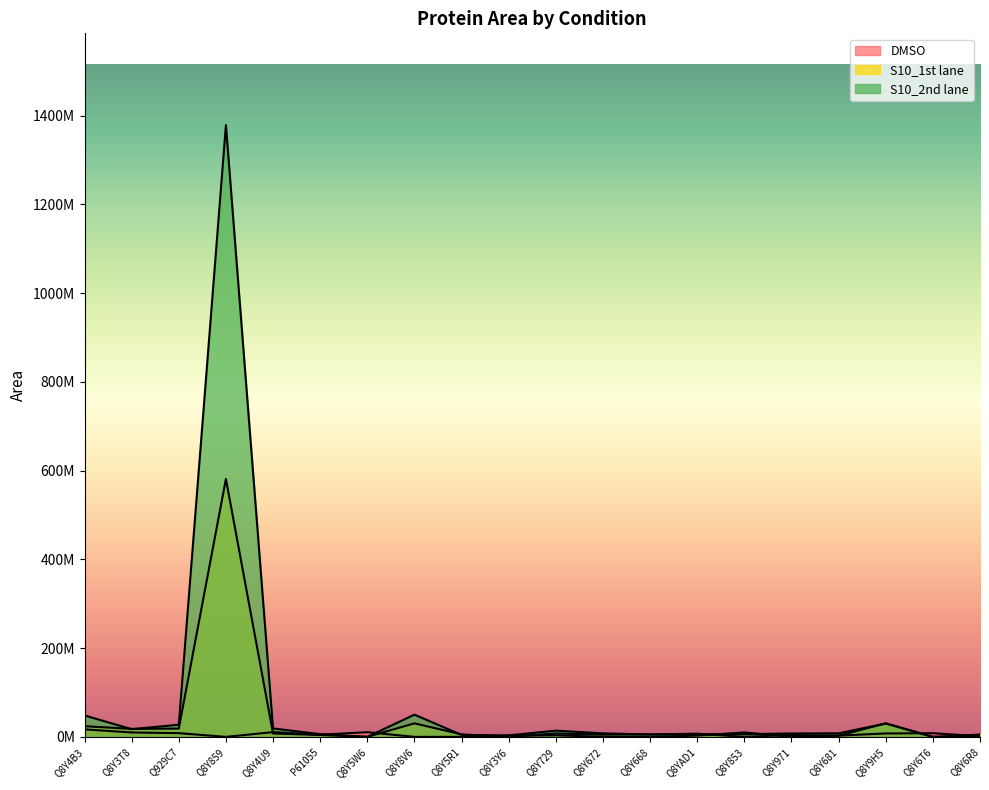

Does the chart have visible grid lines?

No